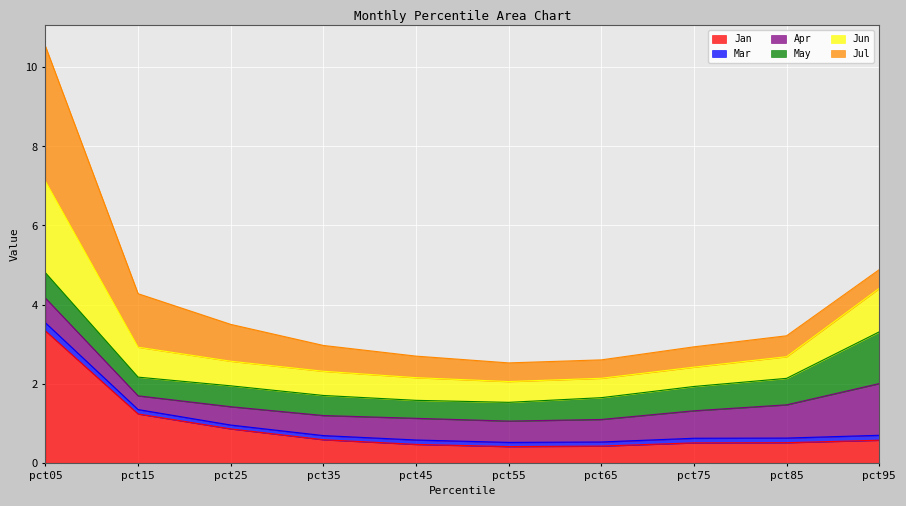

How many categories are shown in the chart?

10